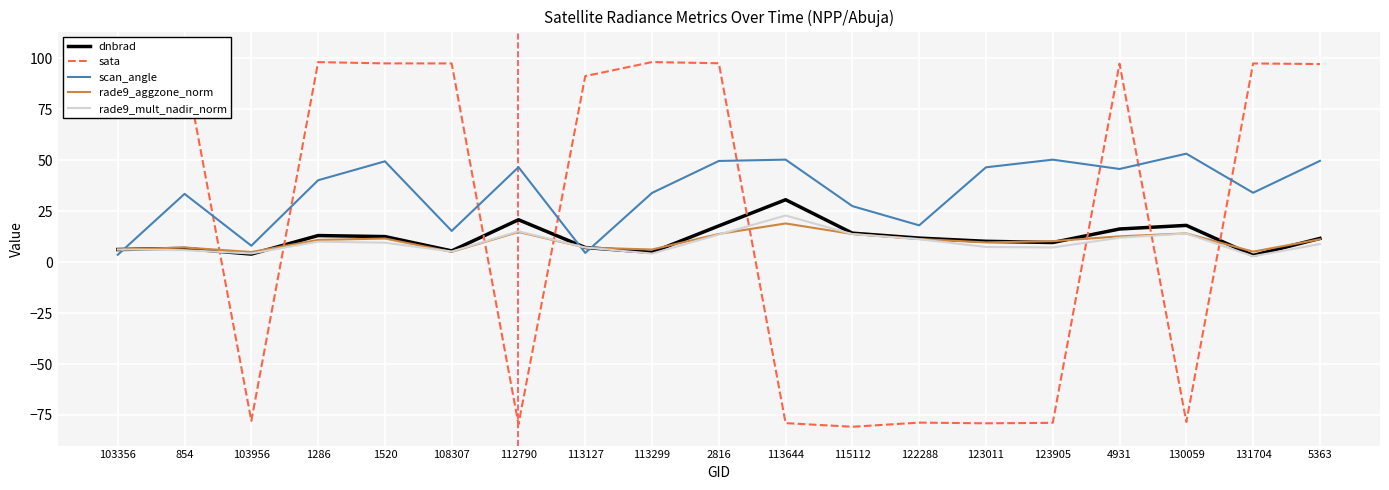

What is the difference between the rade9_mult_nadir_norm values at 113644 and 113127?

15.7